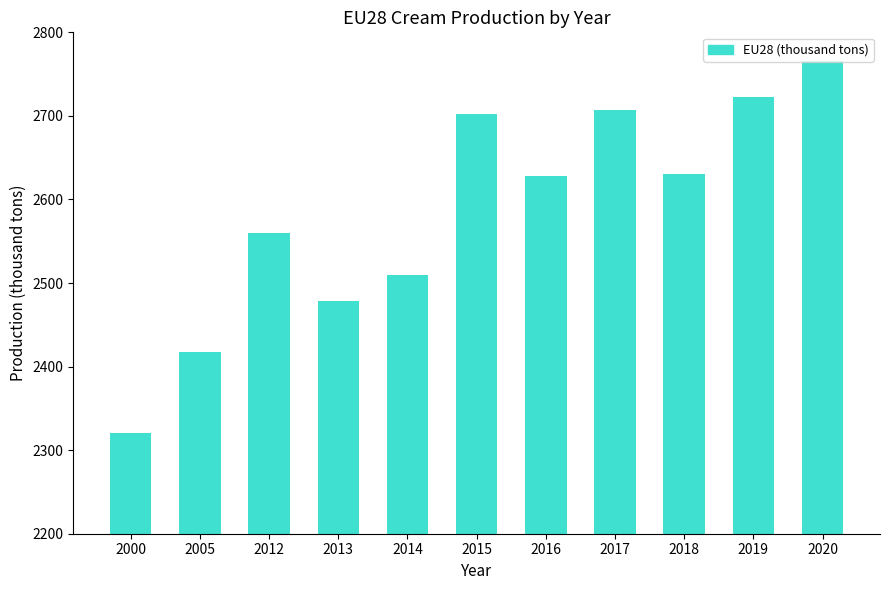

What is the value of the 11th bar from the left?

2766